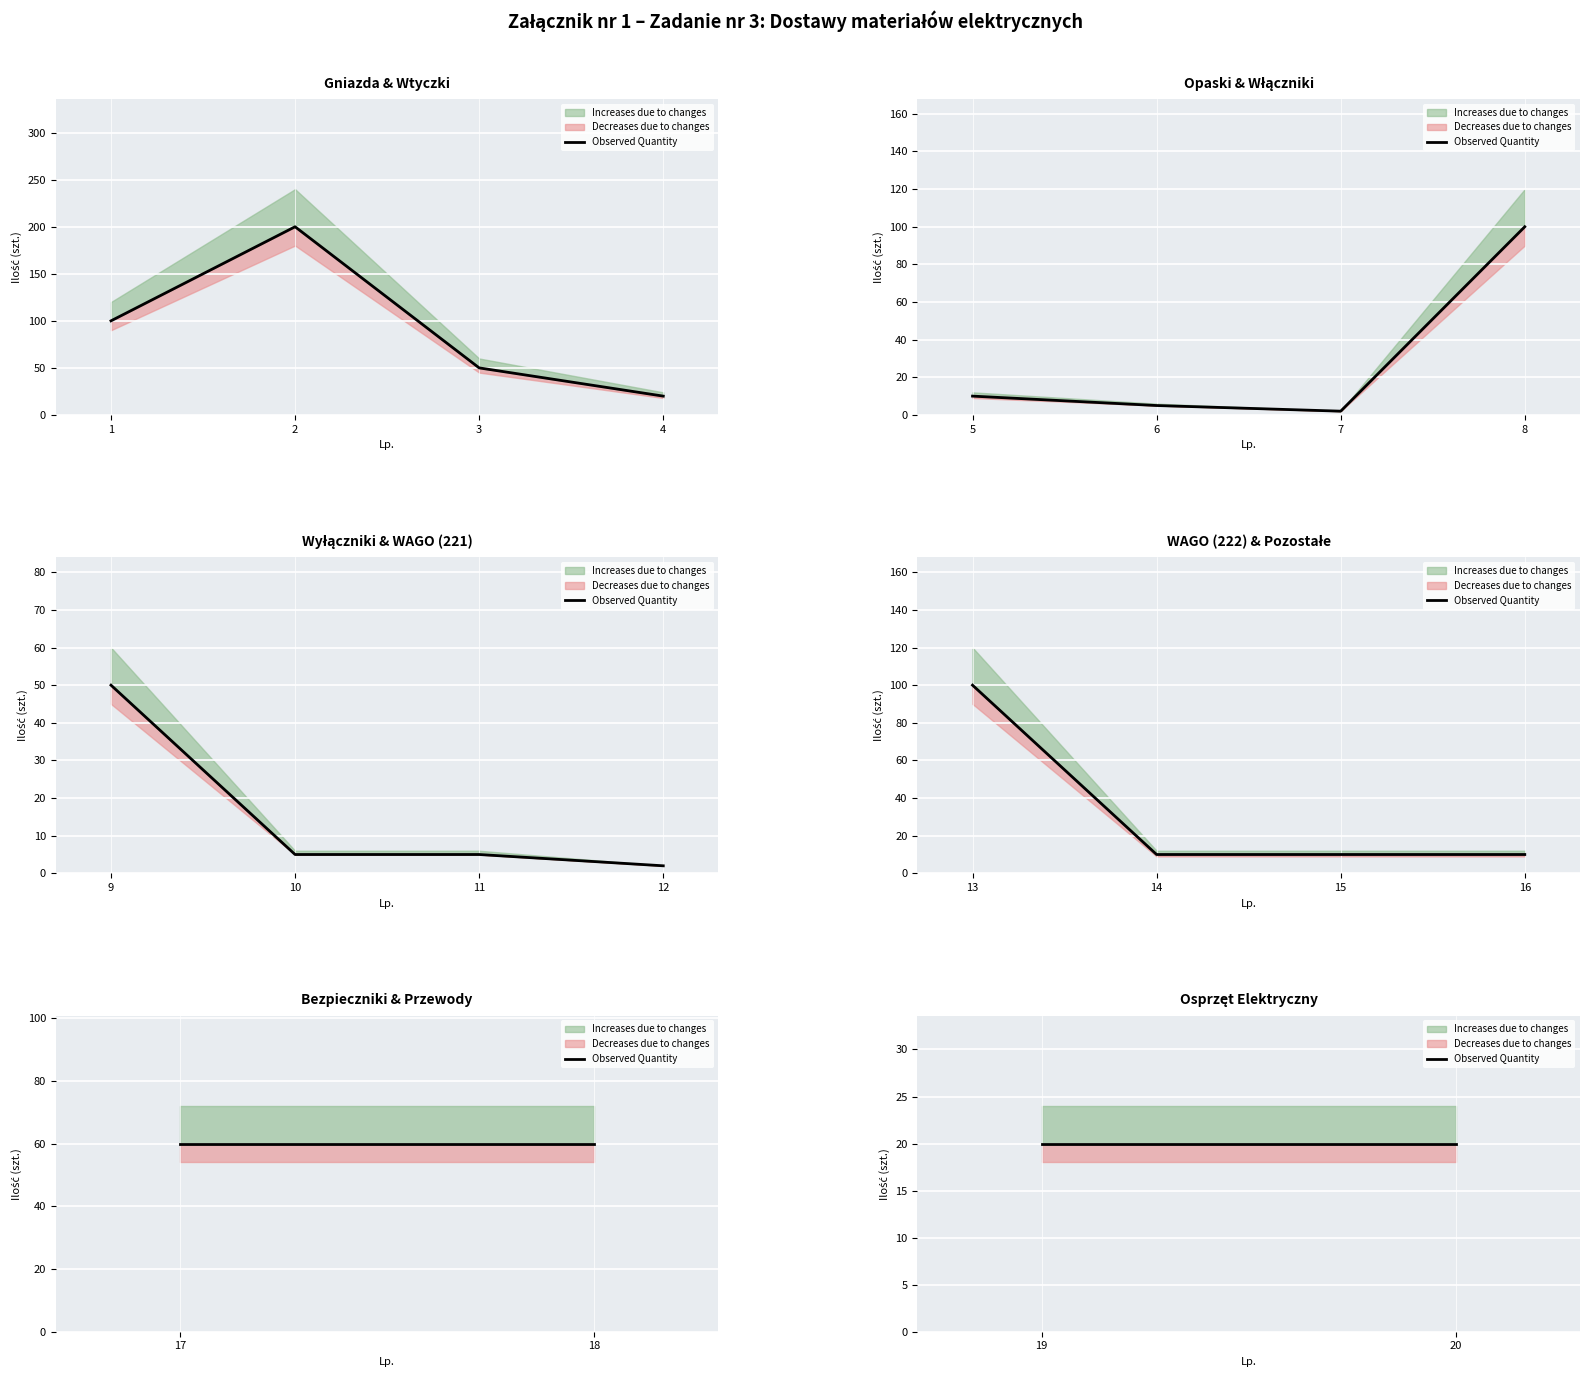

What is the value of the Observed Quantity point at the 7th from the left?

2